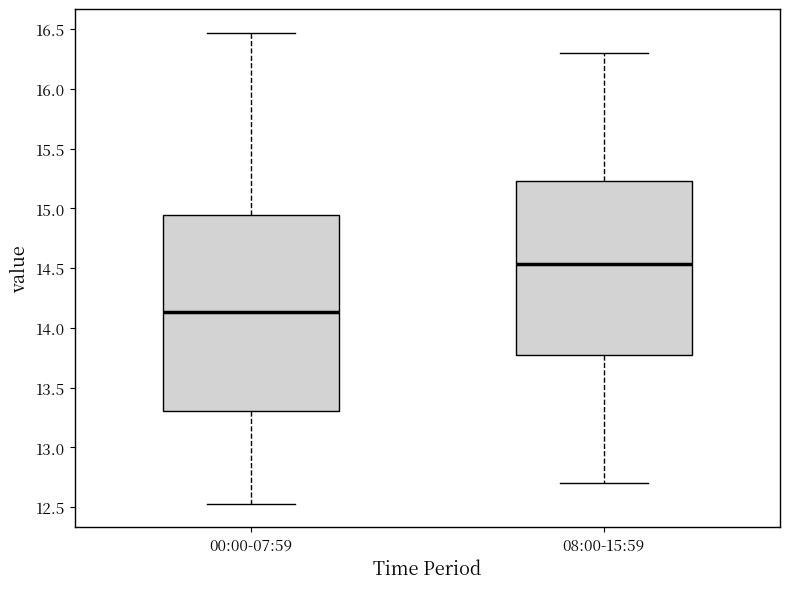

Which box has the lowest median line?

00:00-07:59